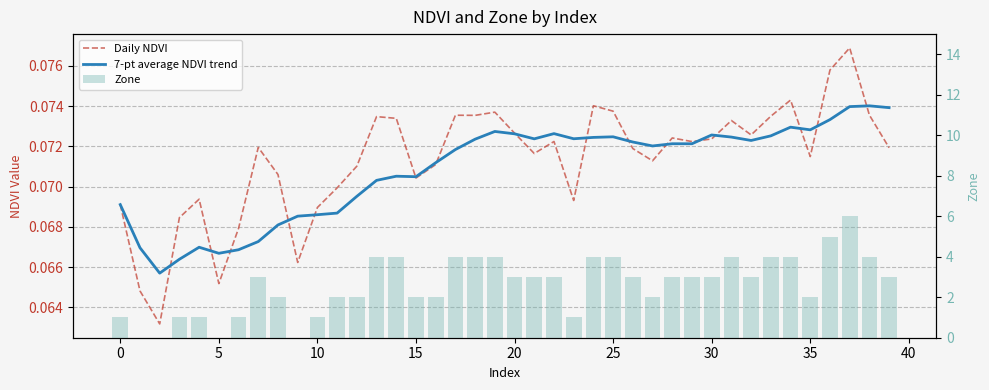

Which series has the largest total across all categories?

Zone